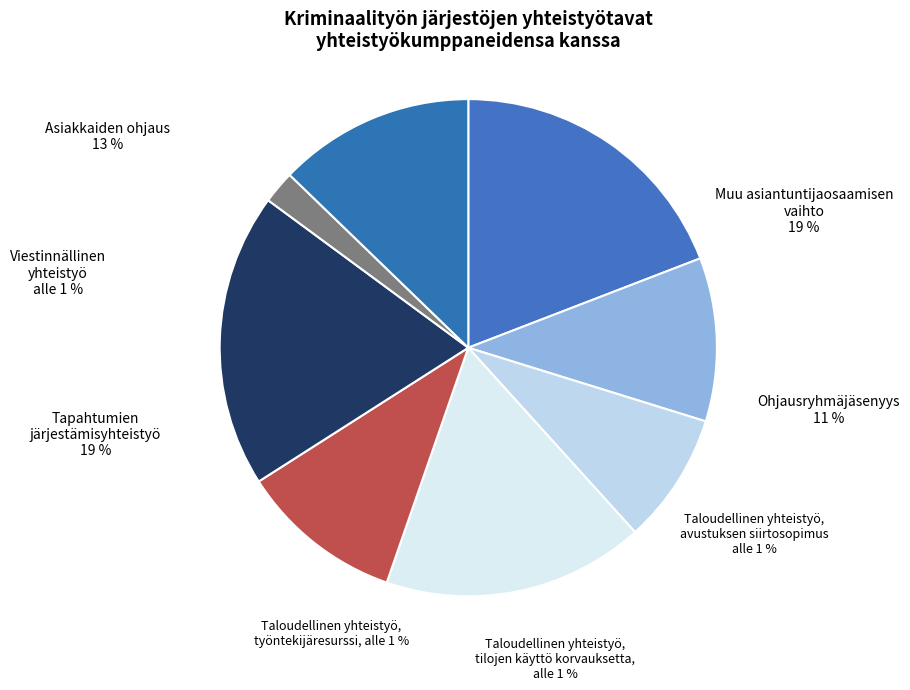

What is the change in value from 6 to 9?

+3